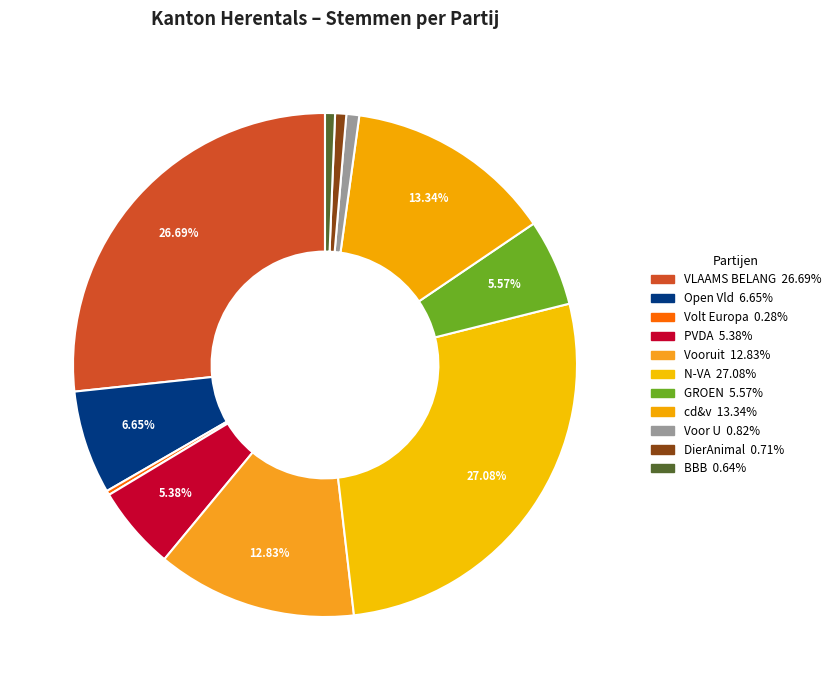

Combined, what portion of the pie is N-VA and cd&v?

40.4%